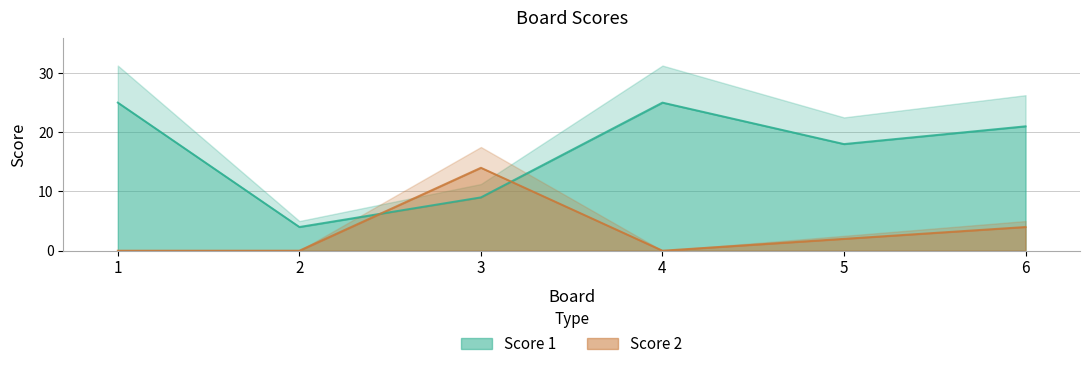

Is it true that Score 1 equals 25 at 1?

True